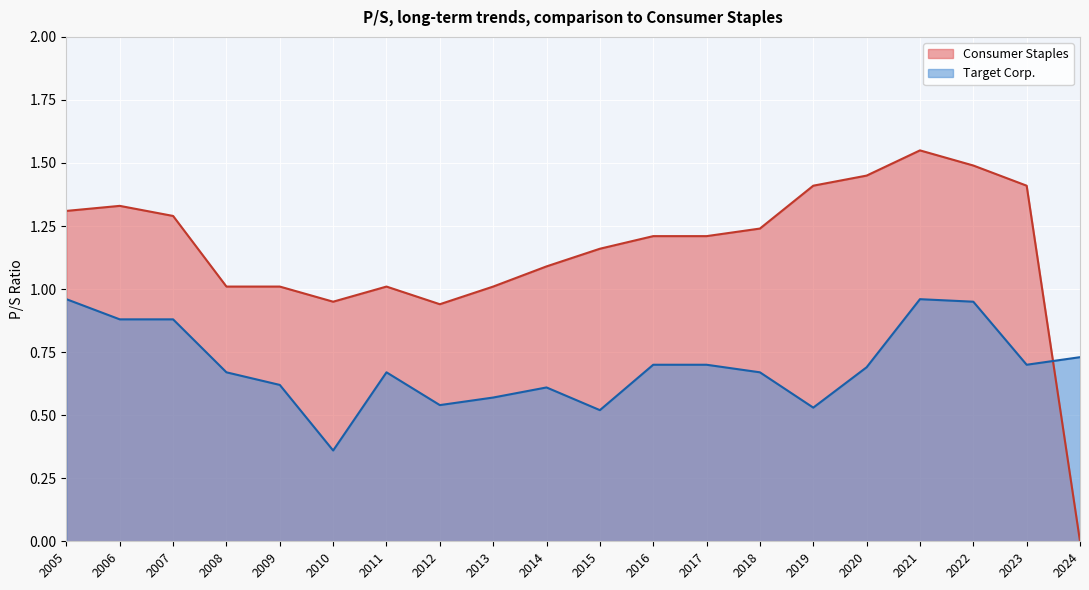

True or false: Consumer Staples and Target Corp. intersect in this chart.

True